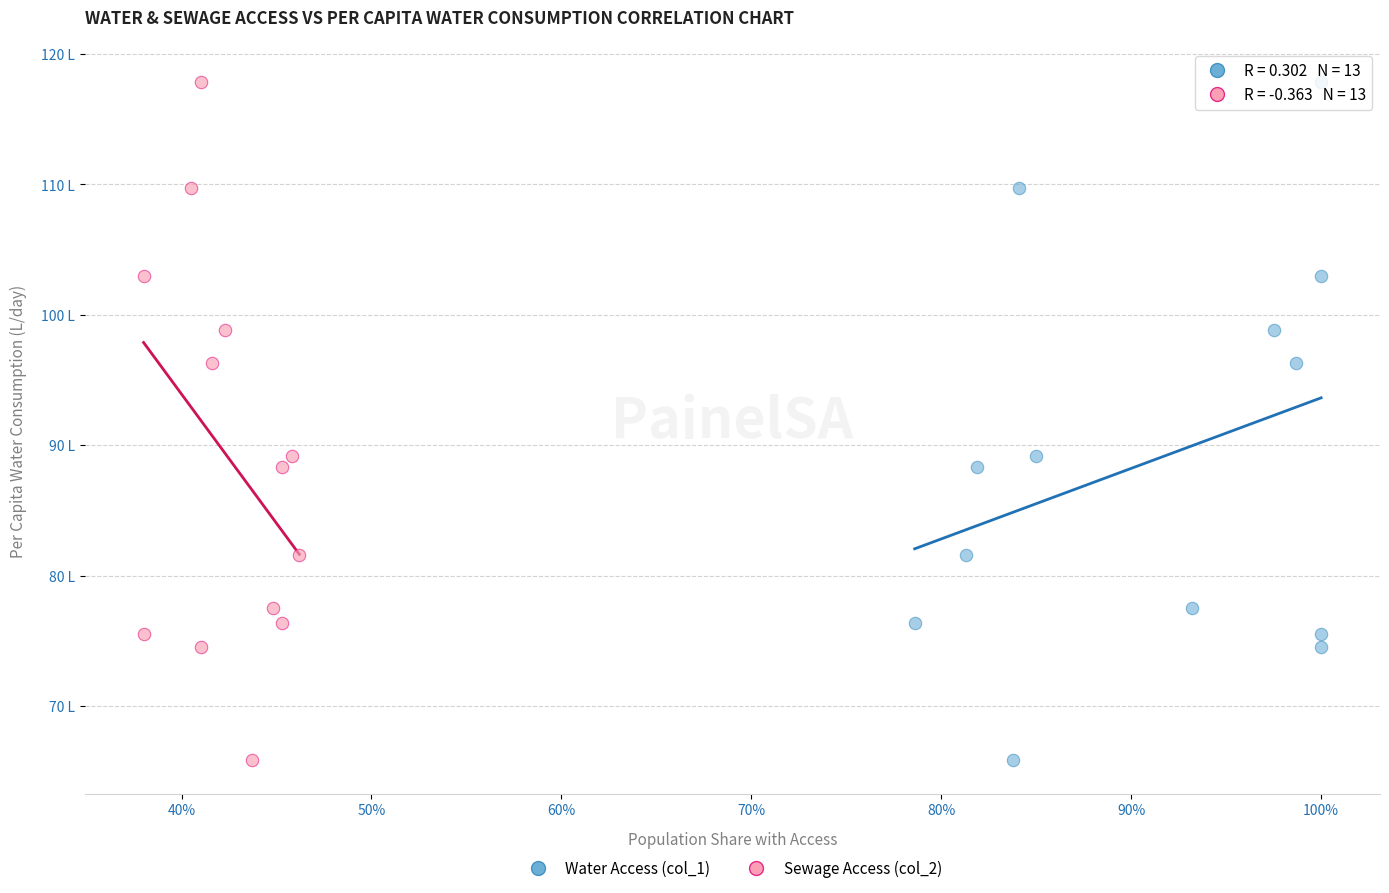

What are all the series names shown in the legend?

Water Access (col_1), Sewage Access (col_2)